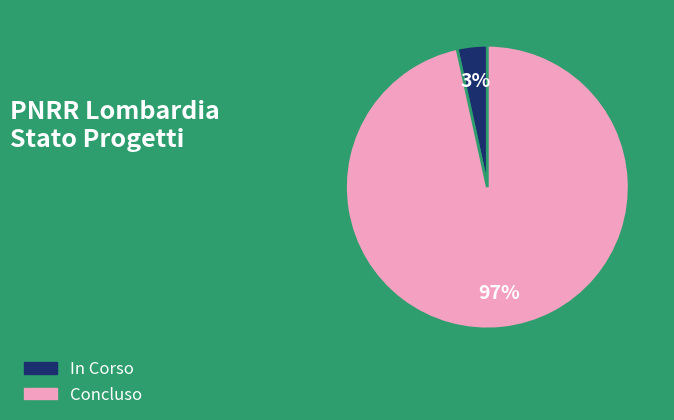

To the nearest percent, what is the average slice percentage?

50%